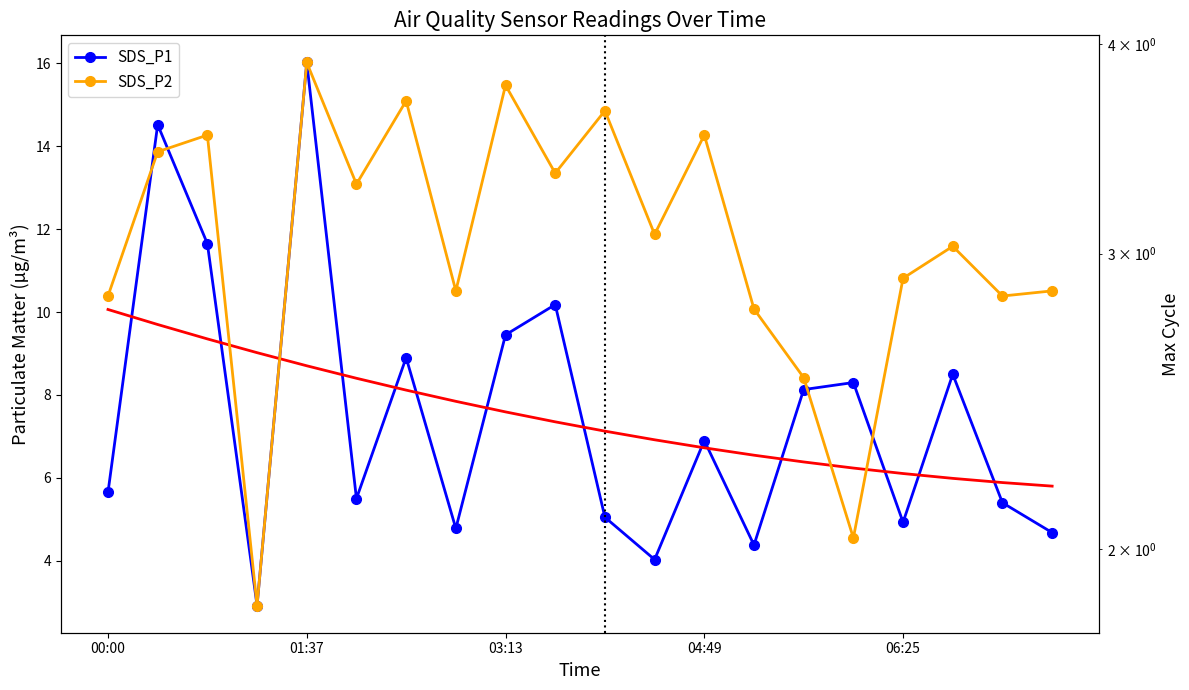

How many lines are shown in the chart?

2